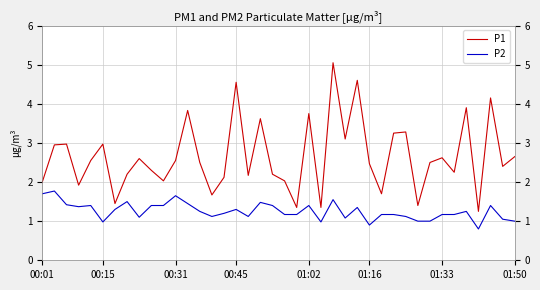

Which series has the largest total across all categories?

P1